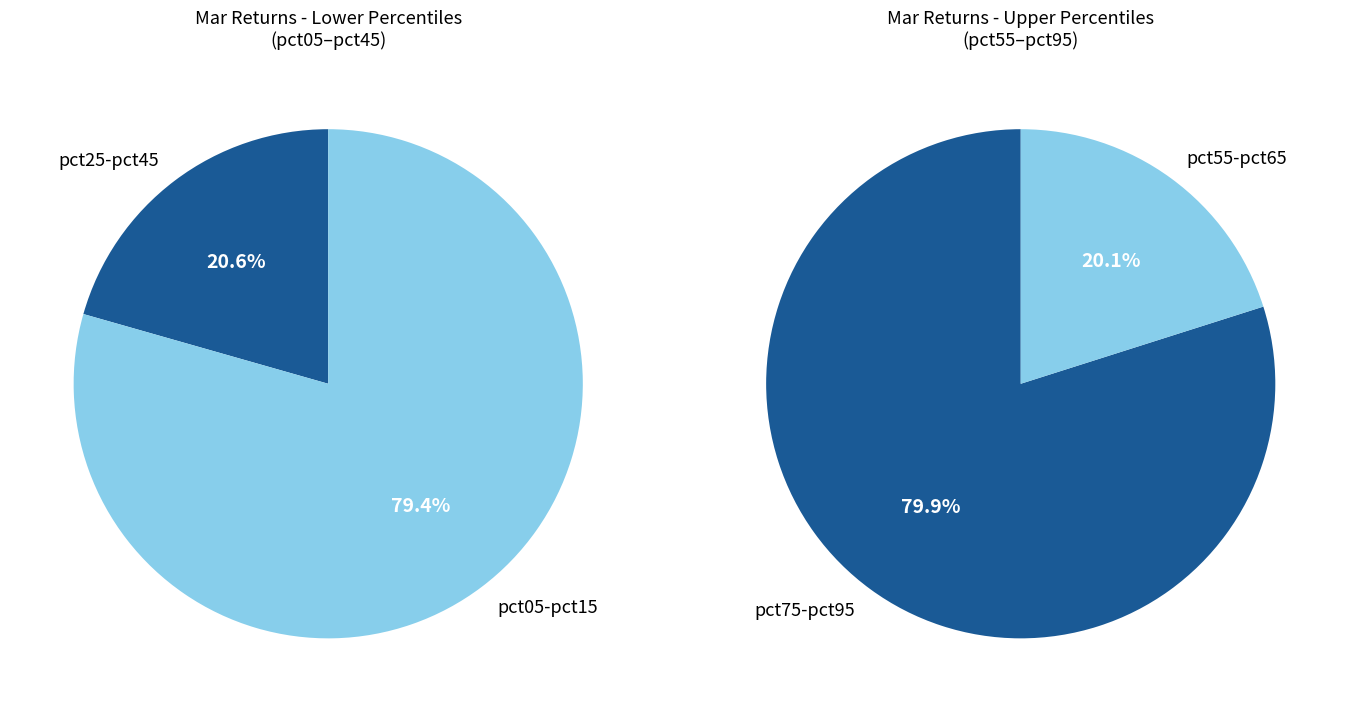

Is the sum of pct45 and pct75 greater than half?

No